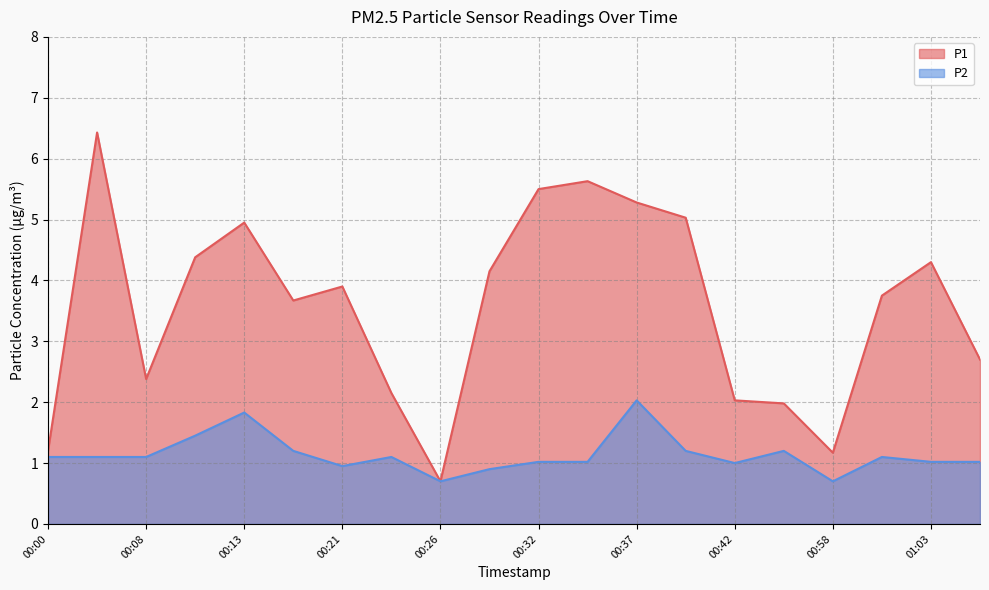

How many lines are shown in the chart?

2